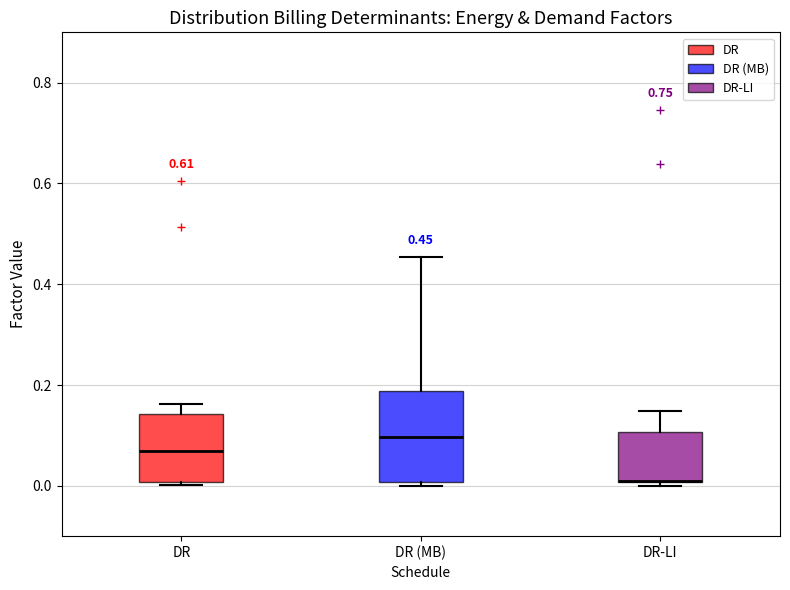

Comparing the boxes themselves (not the whiskers), which one is the tallest?

DR (MB)